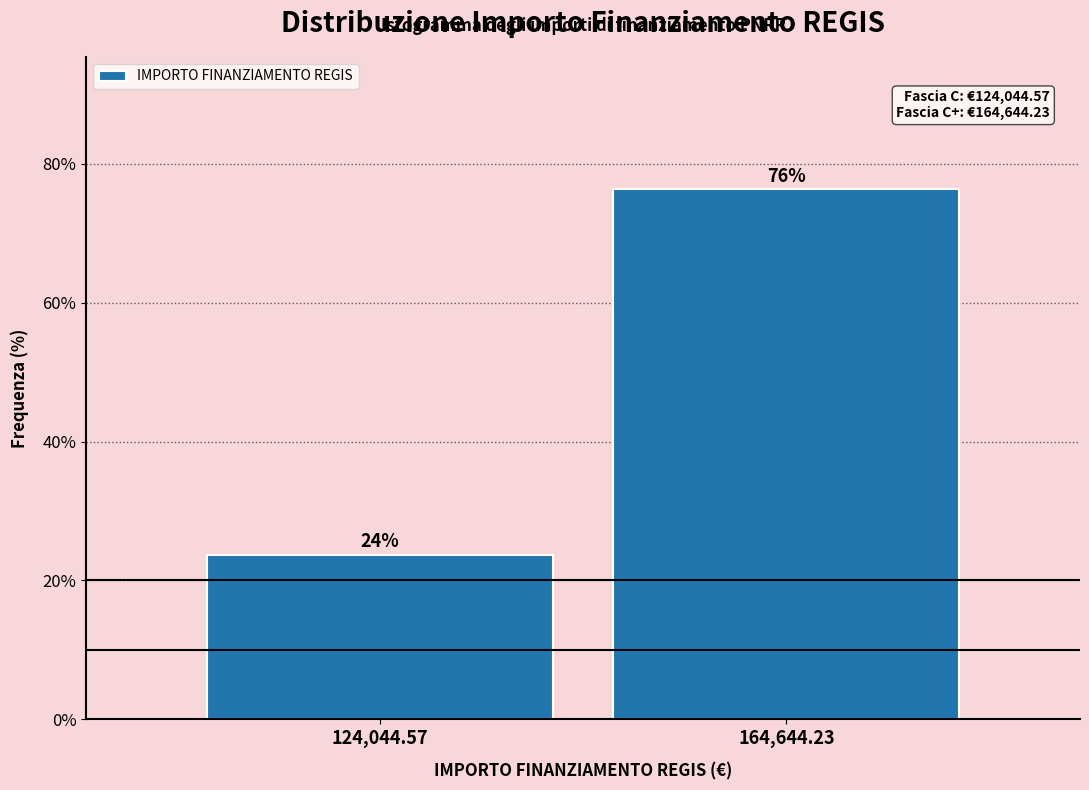

What is the sum of the values at 164,644.23 and 124,044.57?

100.0